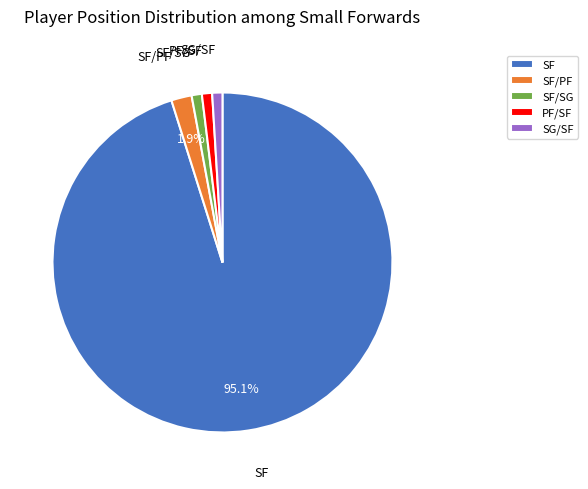

What is the largest slice in the pie chart?

SF